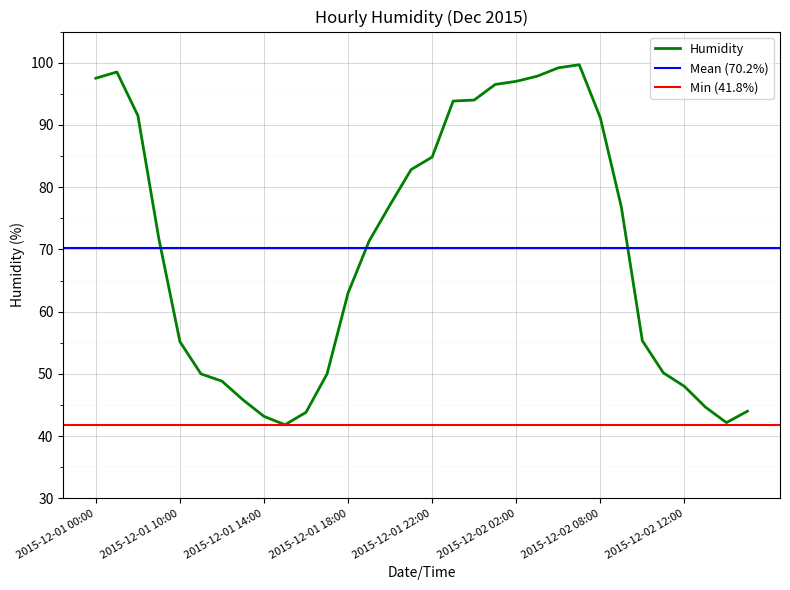

Reading left to right, transcribe all the data shown in this chart.

2015-12-01 00:00=97.5	2015-12-01 01:00=98.5	2015-12-01 08:00=91.5	2015-12-01 09:00=71.7	2015-12-01 10:00=55.2	2015-12-01 11:00=50.0	2015-12-01 12:00=48.8	2015-12-01 13:00=45.8	2015-12-01 14:00=43.2	2015-12-01 15:00=41.8	2015-12-01 16:00=43.8	2015-12-01 17:00=50.0	2015-12-01 18:00=63.0	2015-12-01 19:00=71.3	2015-12-01 20:00=77.2	2015-12-01 21:00=82.8	2015-12-01 22:00=84.8	2015-12-01 23:00=93.8	2015-12-02 00:00=94.0	2015-12-02 01:00=96.5	2015-12-02 02:00=97.0	2015-12-02 03:00=97.8	2015-12-02 04:00=99.2	2015-12-02 05:00=99.7	2015-12-02 08:00=91.2	2015-12-02 09:00=76.8	2015-12-02 10:00=55.3	2015-12-02 11:00=50.2	2015-12-02 12:00=48.0	2015-12-02 13:00=44.7	2015-12-02 14:00=42.2	2015-12-02 15:00=44.0